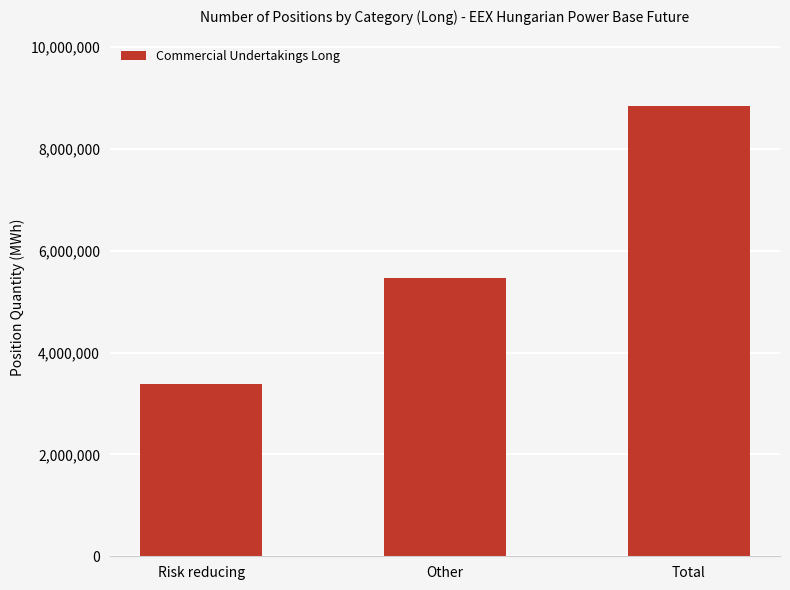

What is the label of the 1st bar from the right?

Total